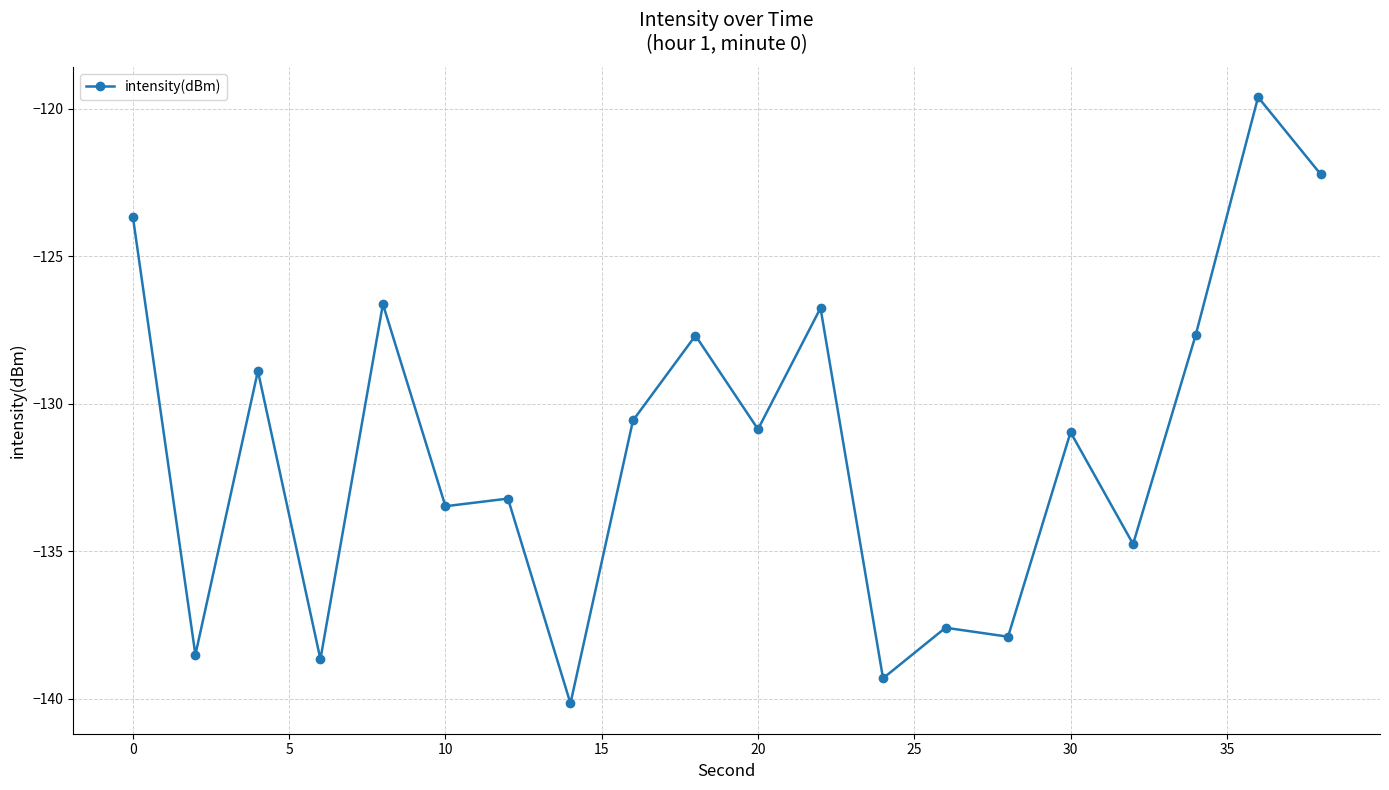

What is the maximum value shown in the chart?

-119.6